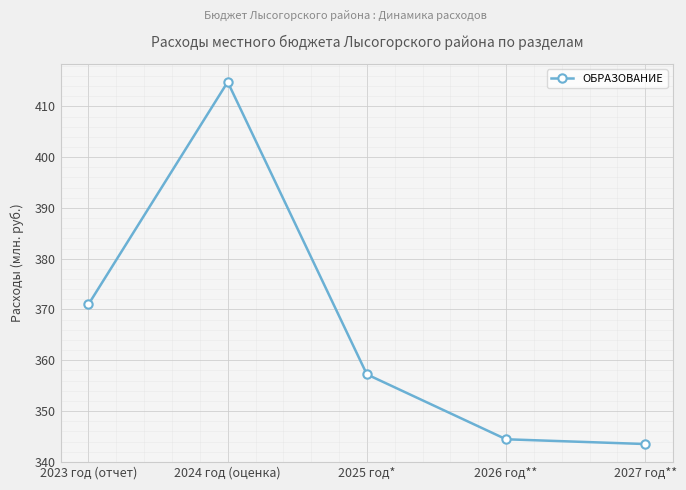

List the labels in order of value, smallest first.

2027 год**, 2026 год**, 2025 год*, 2023 год (отчет), 2024 год (оценка)